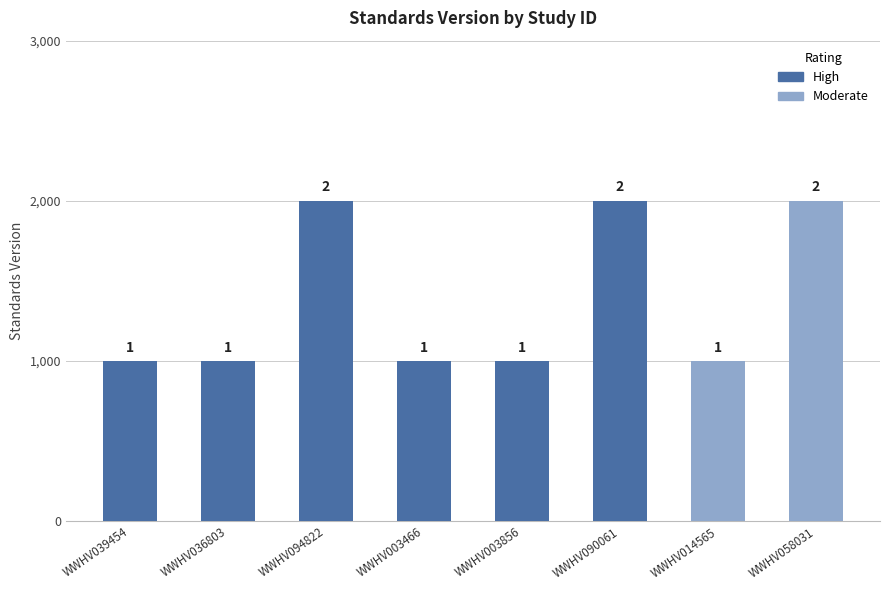

What is the approximate value at WWHV036803?

1